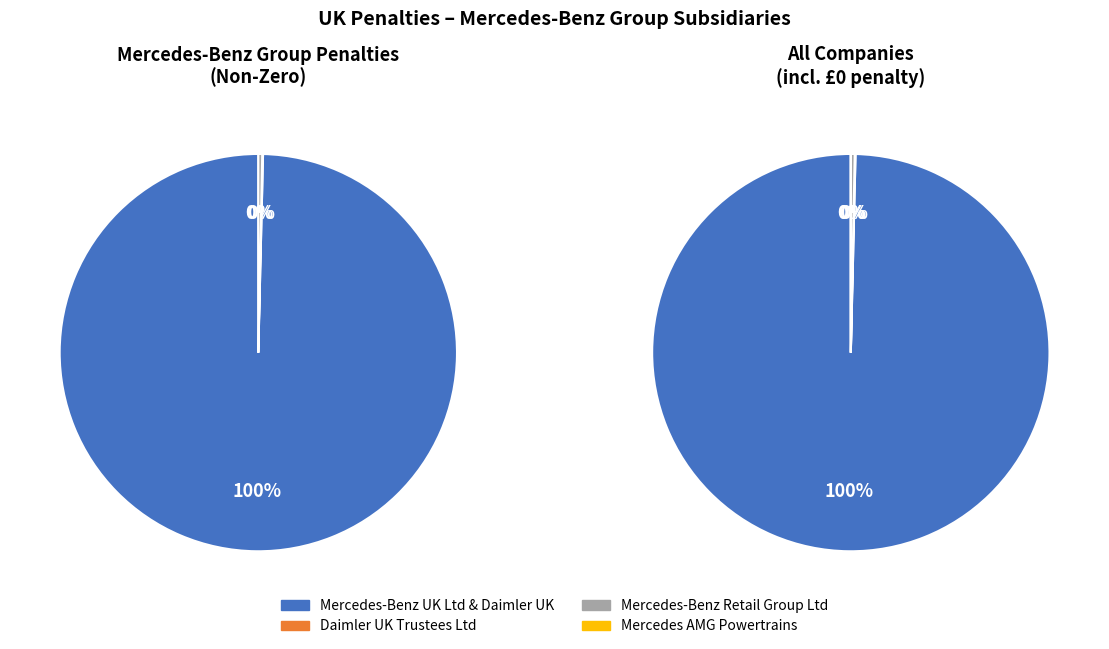

Do Daimler UK Trustees Limited and Mercedes-Benz UK Limited
& Daimler UK together represent more than half of the pie?

Yes